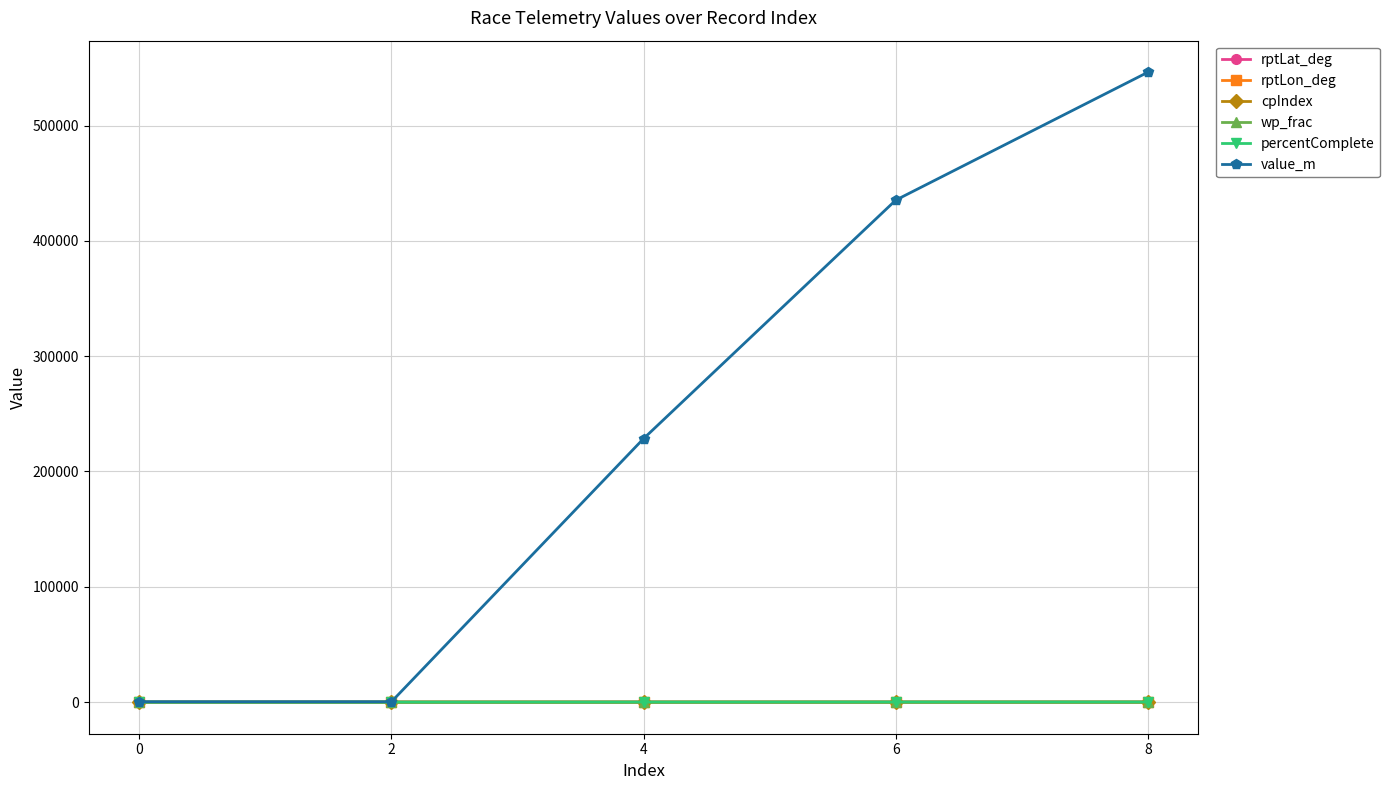

Which series changed the most between 2 and 8?

value_m